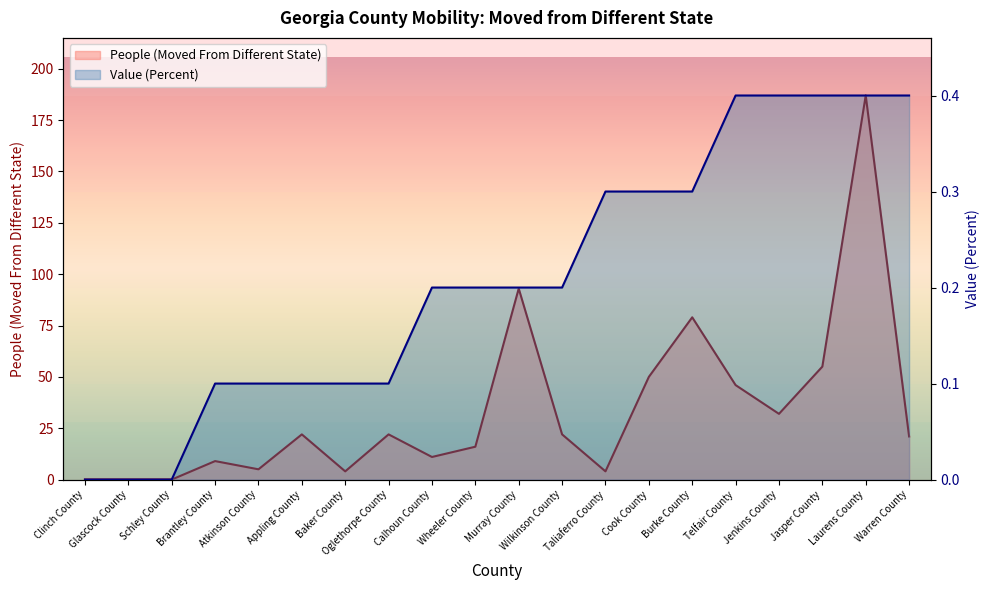

The Value (Percent) series shows 0.1 at Oglethorpe County. True or false?

False